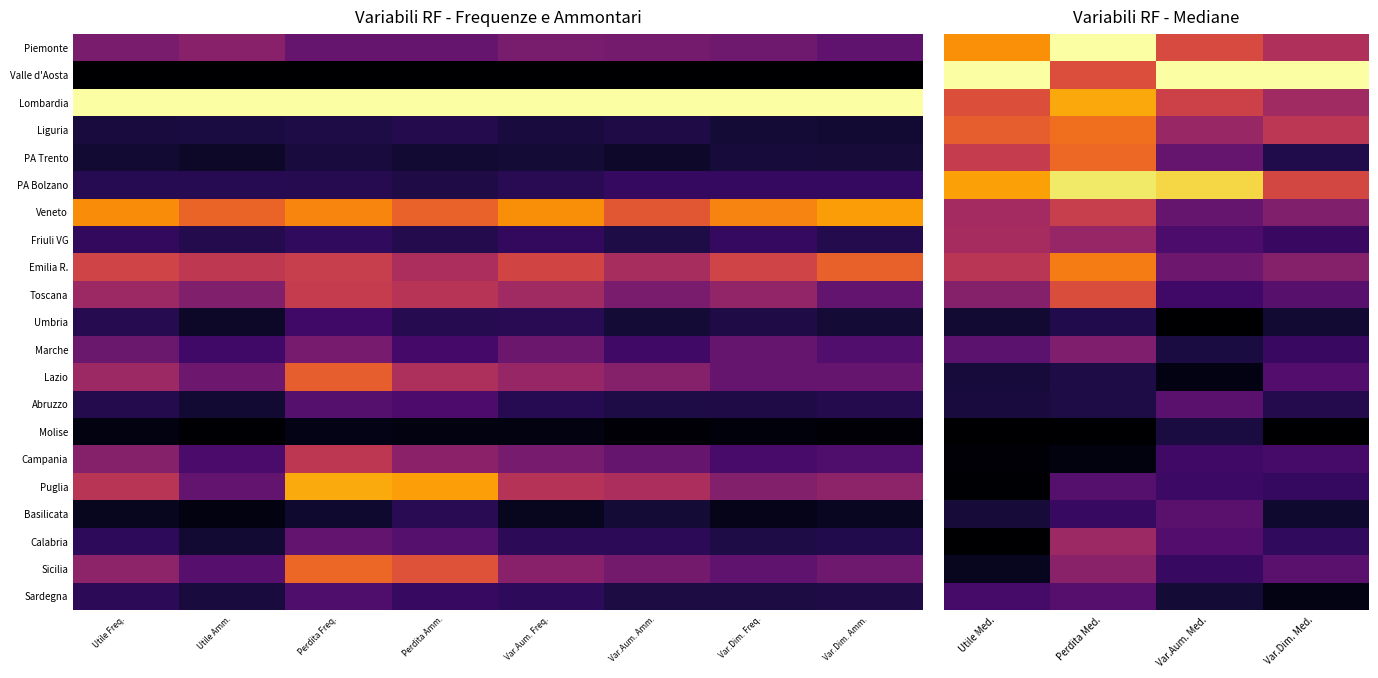

Is the value of Liguria at Perdita Med. greater than the value of Lazio at Utile Med.?

Yes